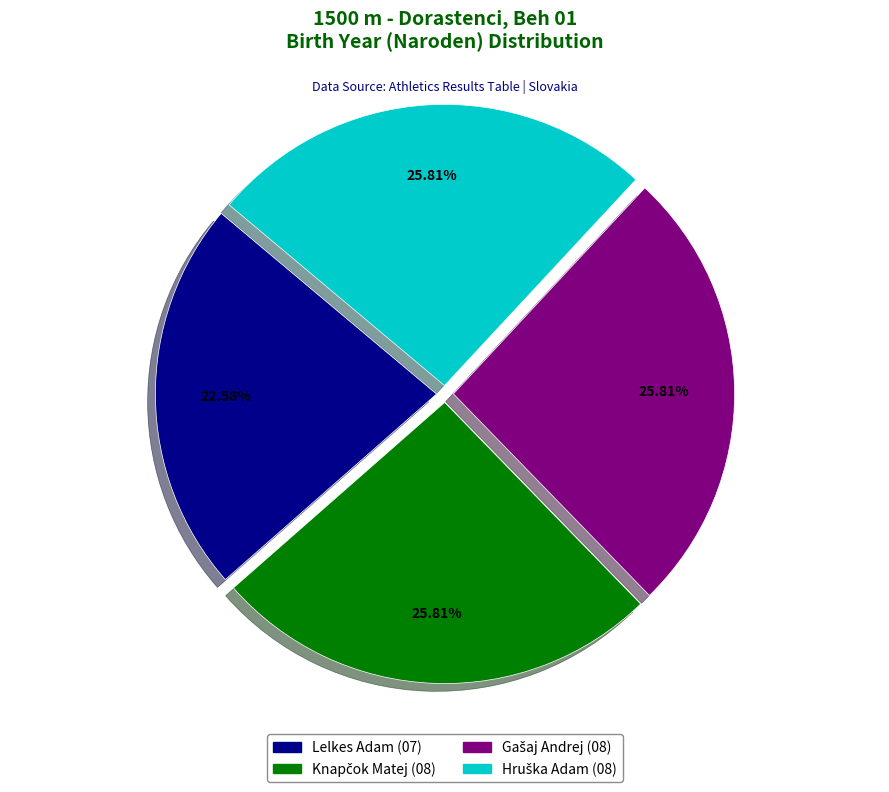

Does any single category account for the majority?

No